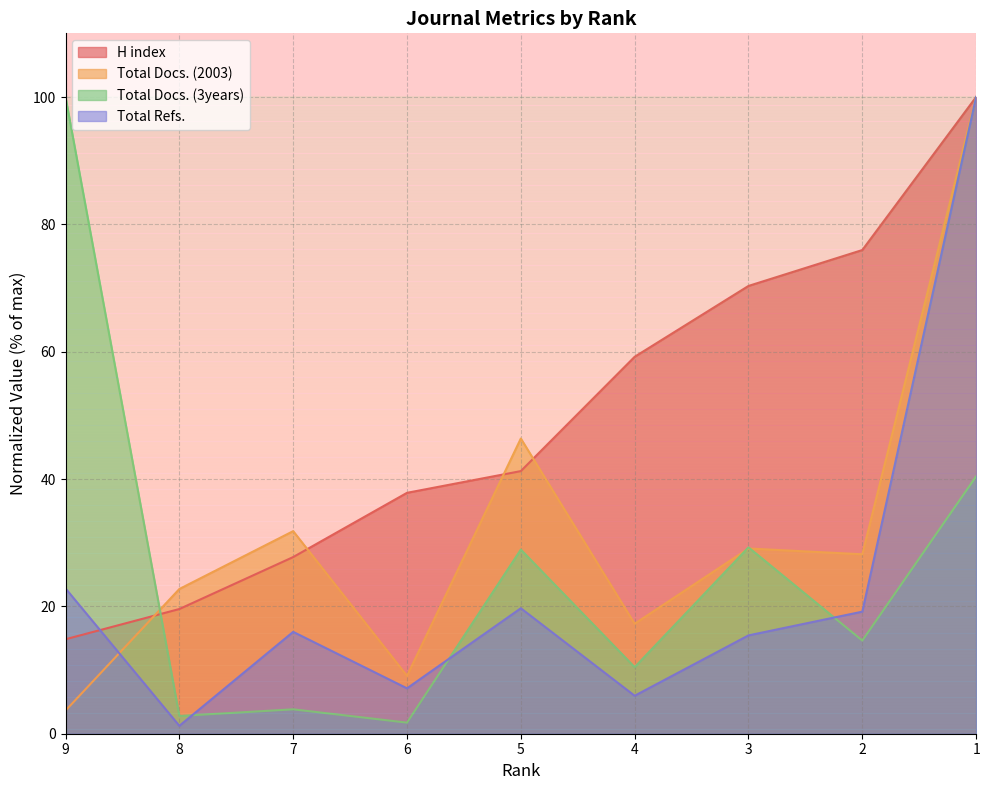

True or false: Total Docs. (3years) and H index cross at least once.

True